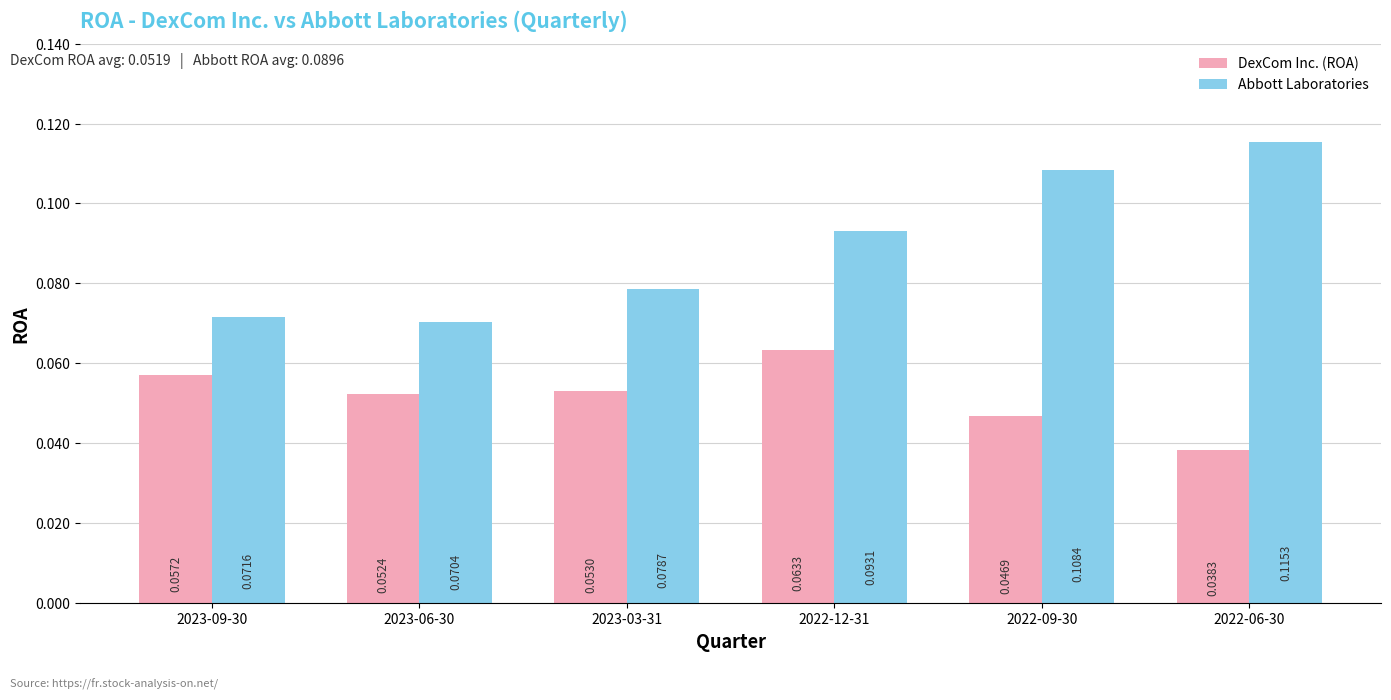

Rank the series by their average value, from lowest to highest.

DexCom Inc. (ROA), Abbott Laboratories